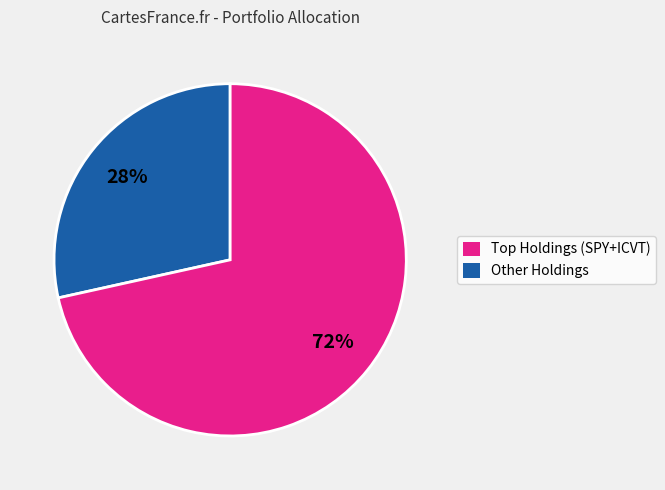

How many slices are in this pie chart?

2